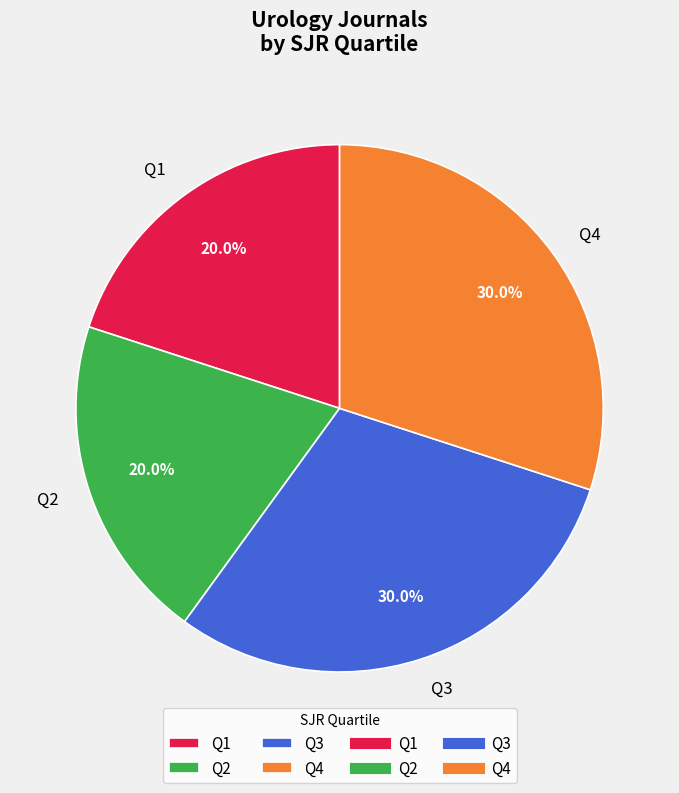

Between Q3 and Q1, which is larger?

Q3